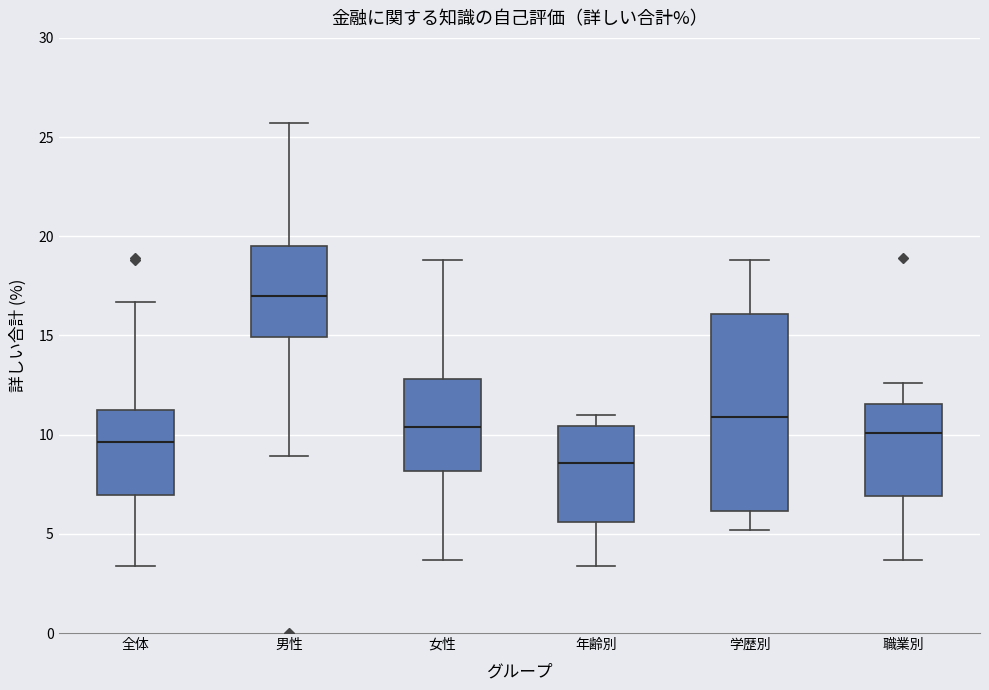

Which box is the tallest, from its lower edge to its upper edge?

学歴別